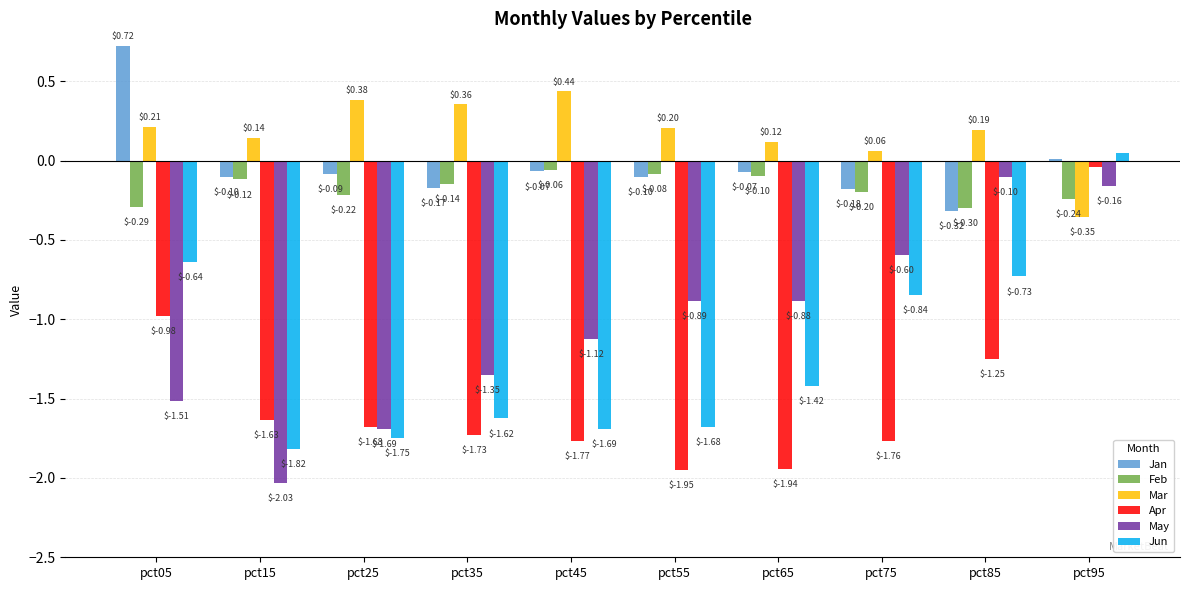

True or false: Apr has a value of -0.9 at pct75.

False